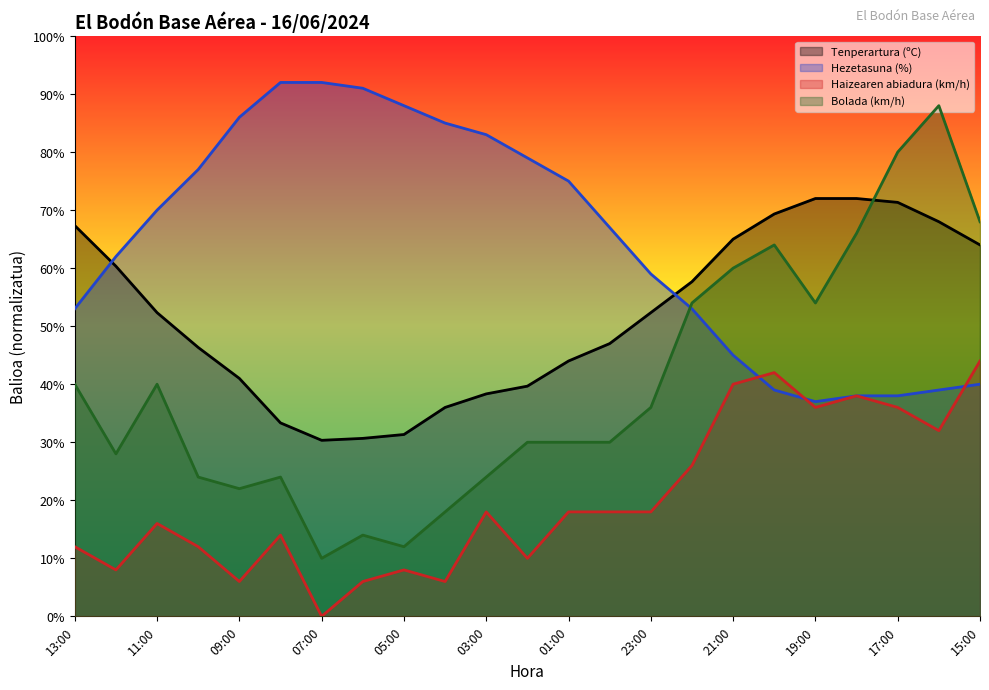

Rank the series at 08:00 from lowest to highest value.

Haizearen abiadura (km/h), Bolada (km/h), Tenperartura (ºC), Hezetasuna (%)